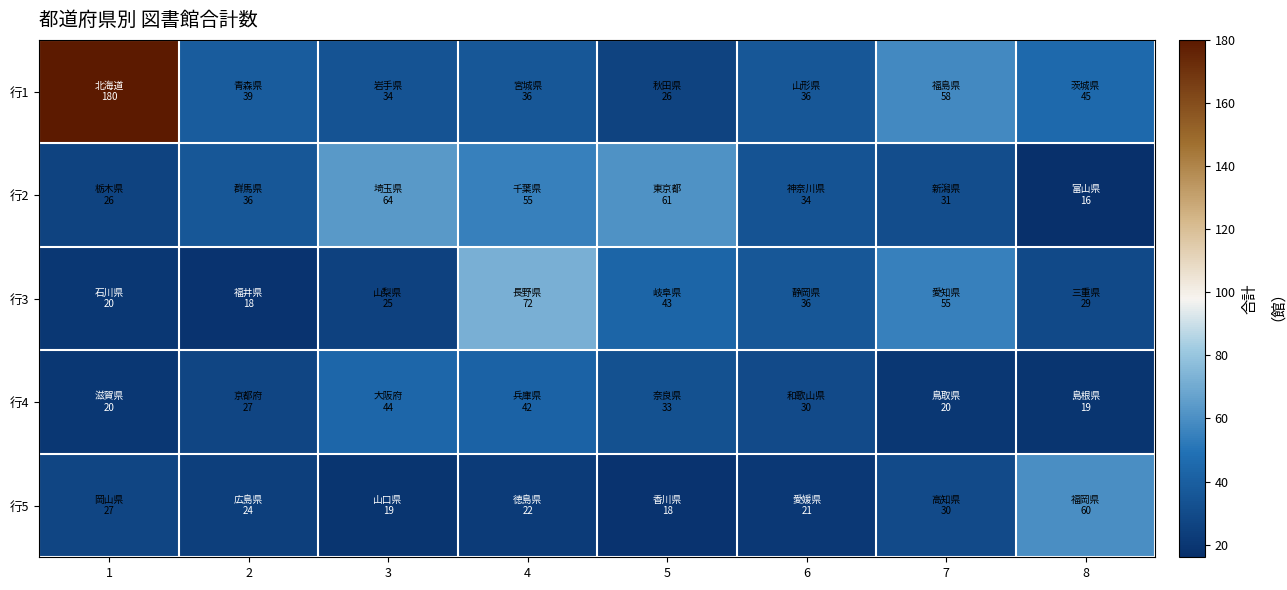

What is the spread (max minus min) of values at 4?

50